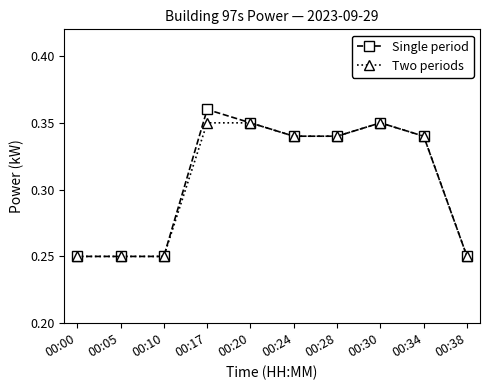

True or false: Two periods has more than 0 points higher than both neighbors.

True